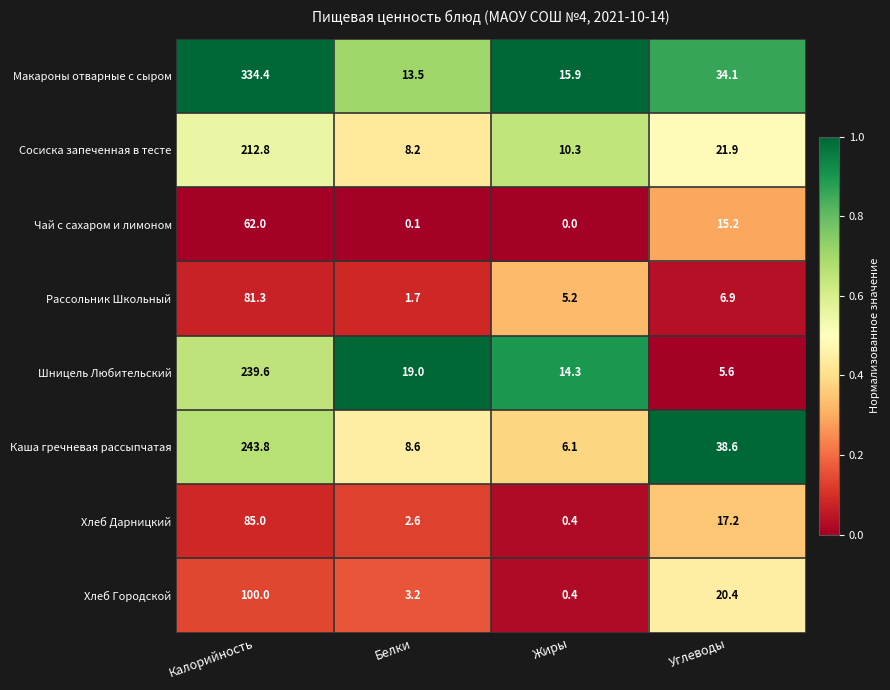

Is it true that Шницель Любительский equals 19.0 at Белки?

True